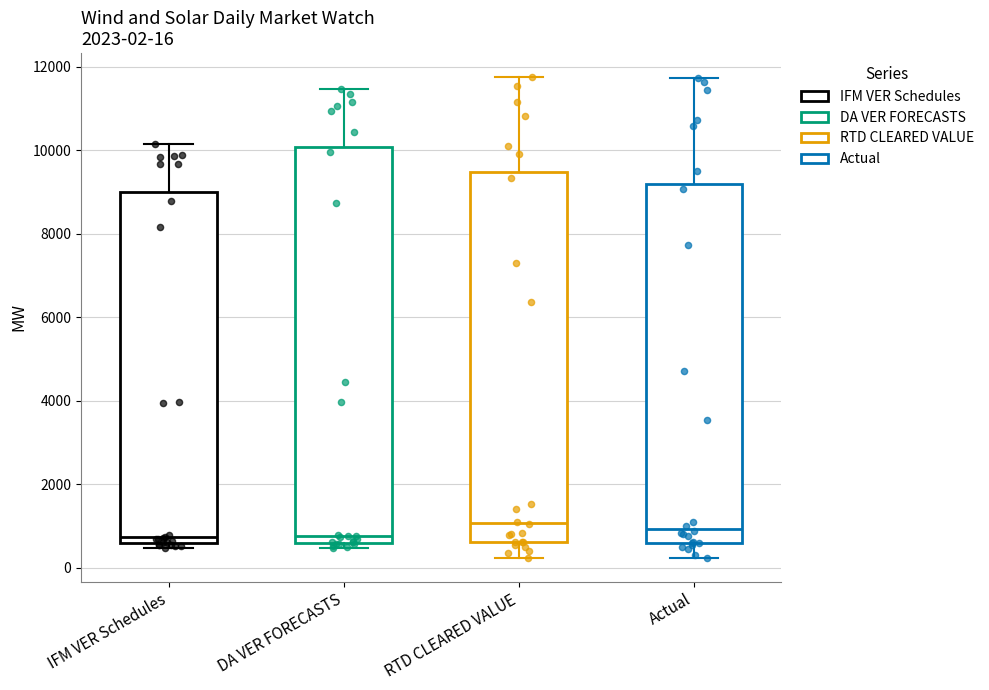

Which box is the tallest, from its lower edge to its upper edge?

DA VER FORECASTS